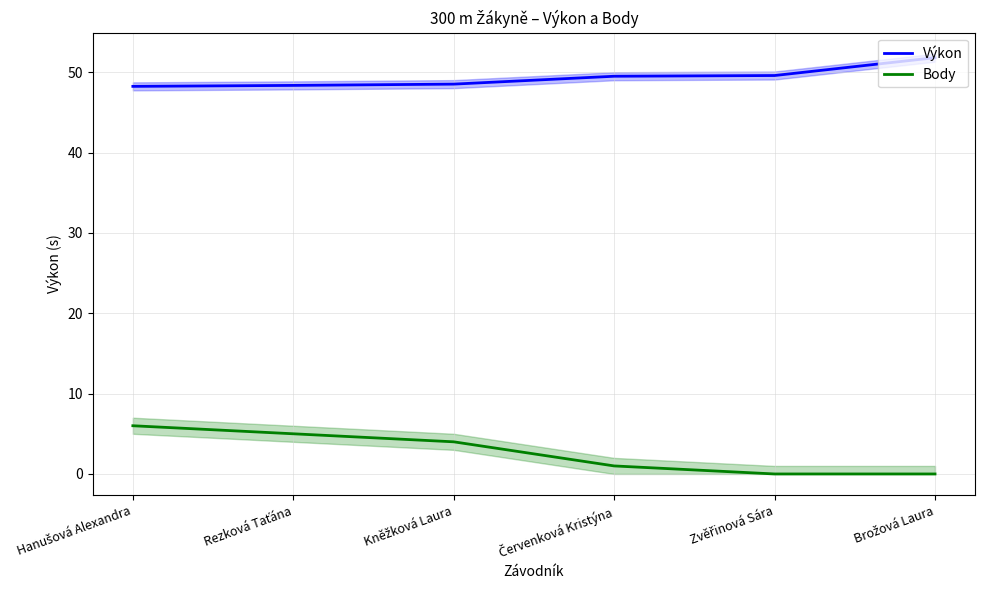

Does the chart display data point markers on the line(s)?

No